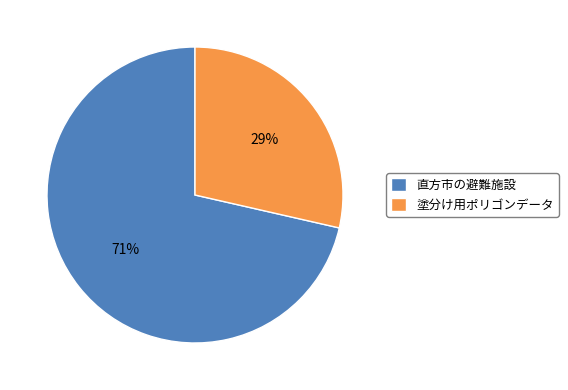

Does 直方市の避難施設 account for over 50% of the chart?

Yes